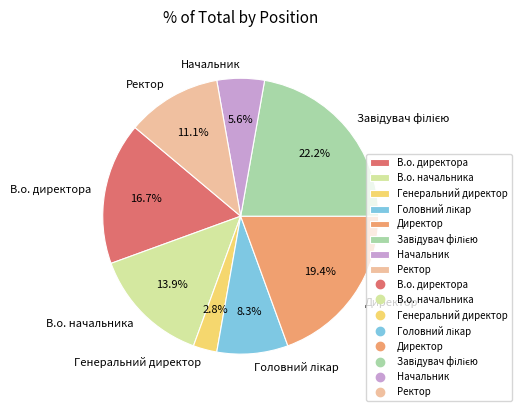

Do В.о. начальника and Ректор together represent more than half of the pie?

No